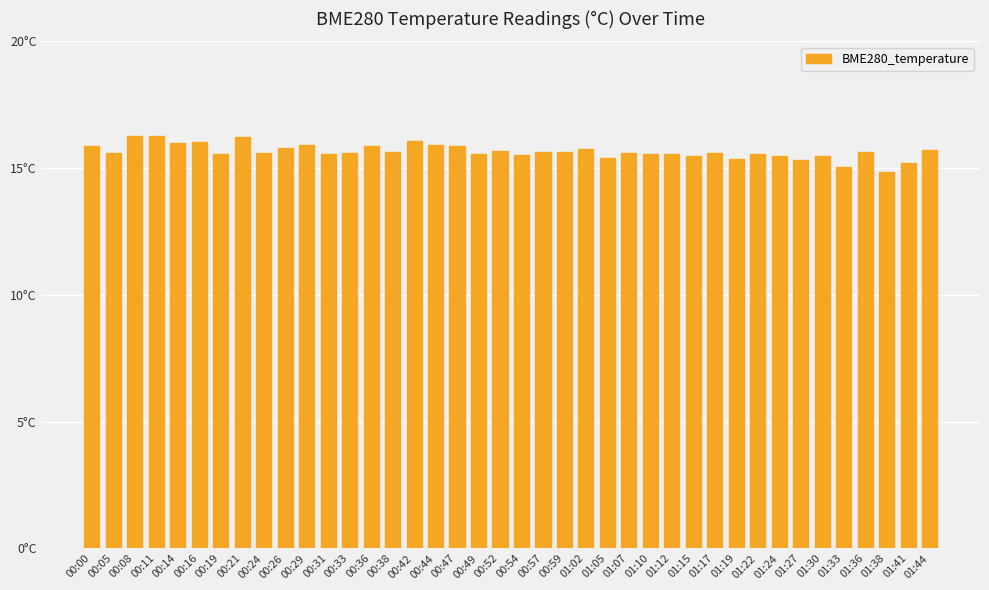

Where is the data nearest to the value 15?

01:33